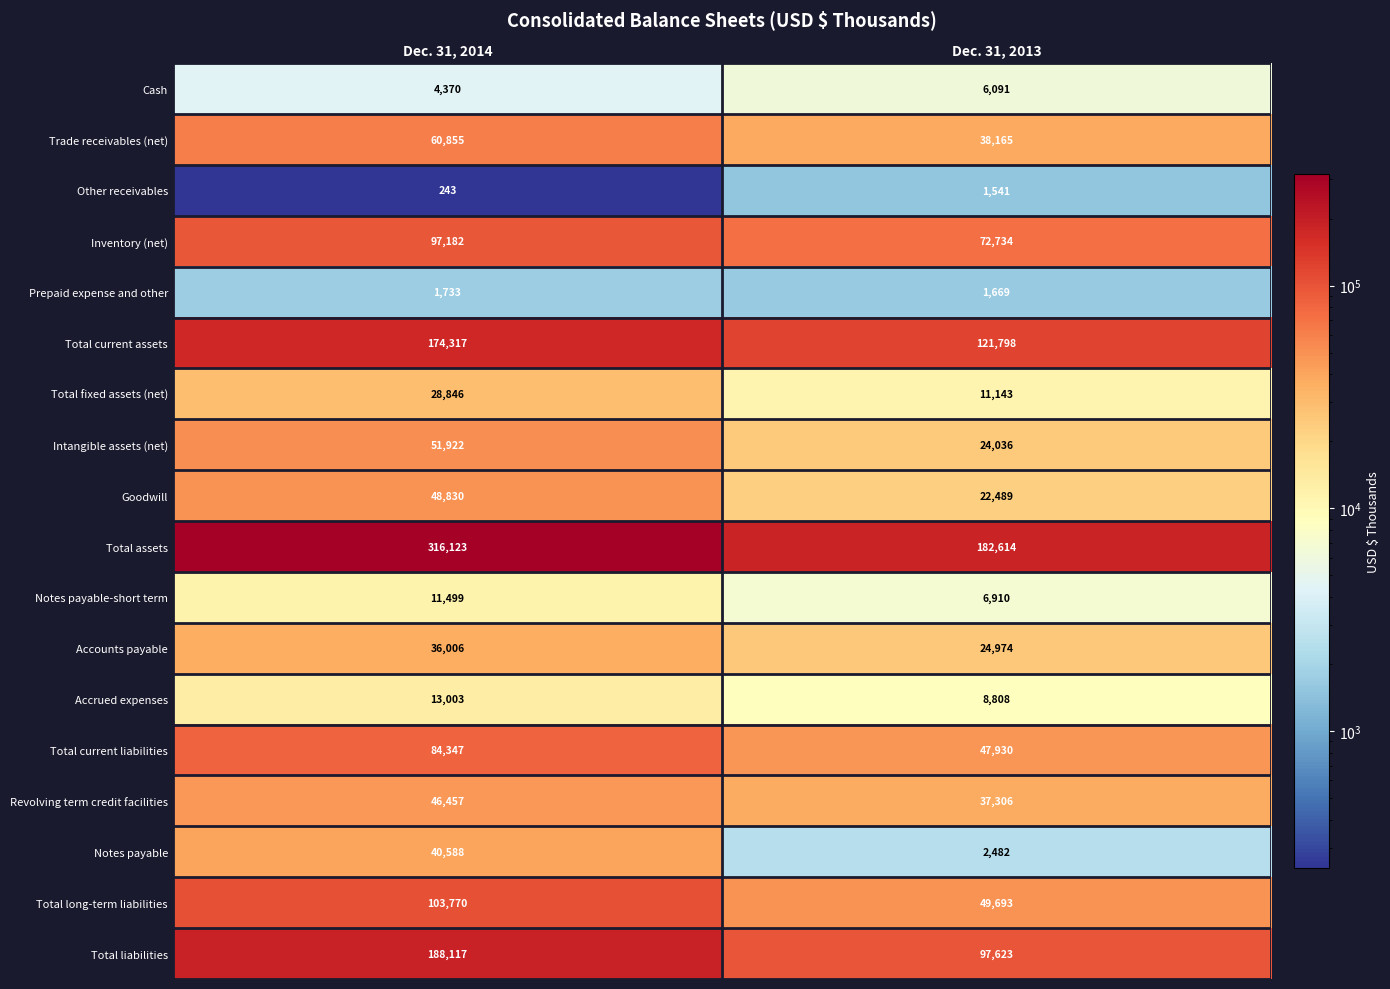

At which category is the sum across all series the highest?

Dec. 31, 2014